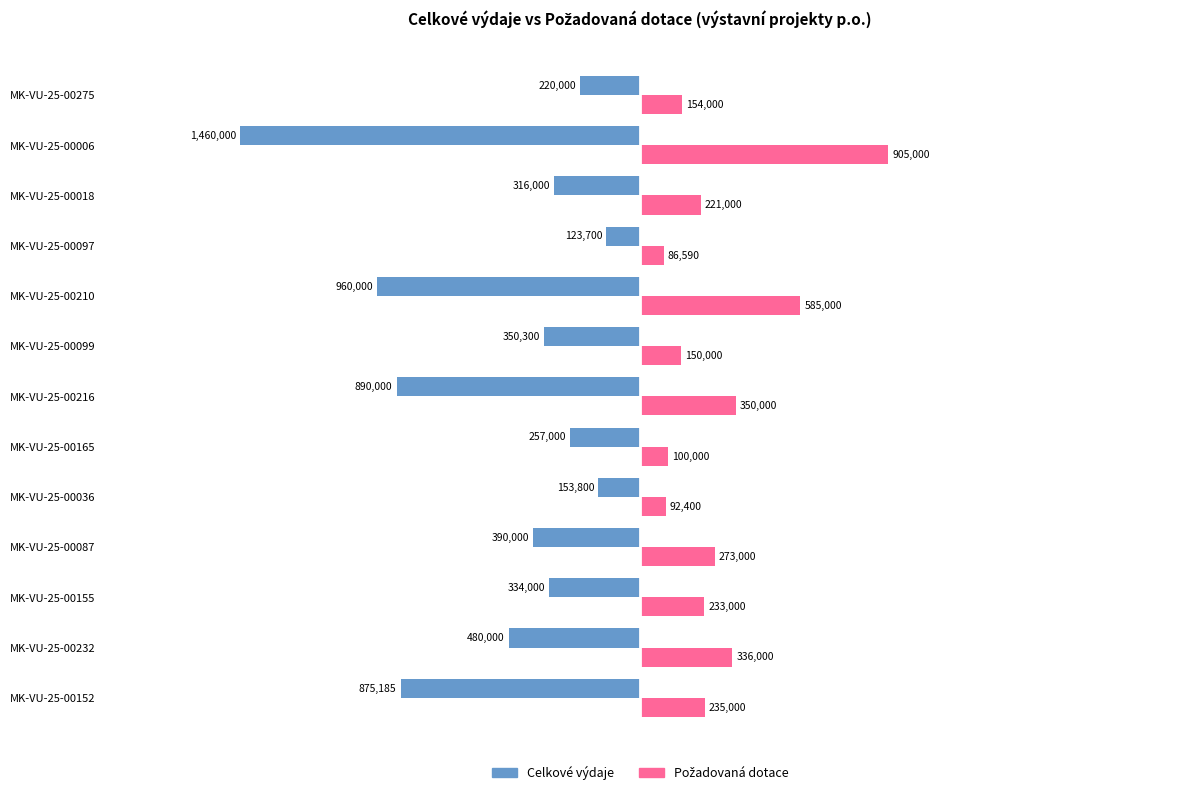

Are the bars grouped side by side (vs. stacked)?

Yes